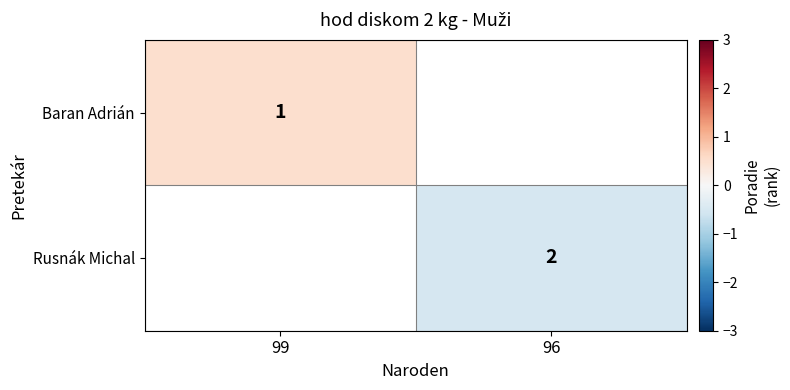

The Baran Adrián series shows 1.0 at 99. True or false?

True